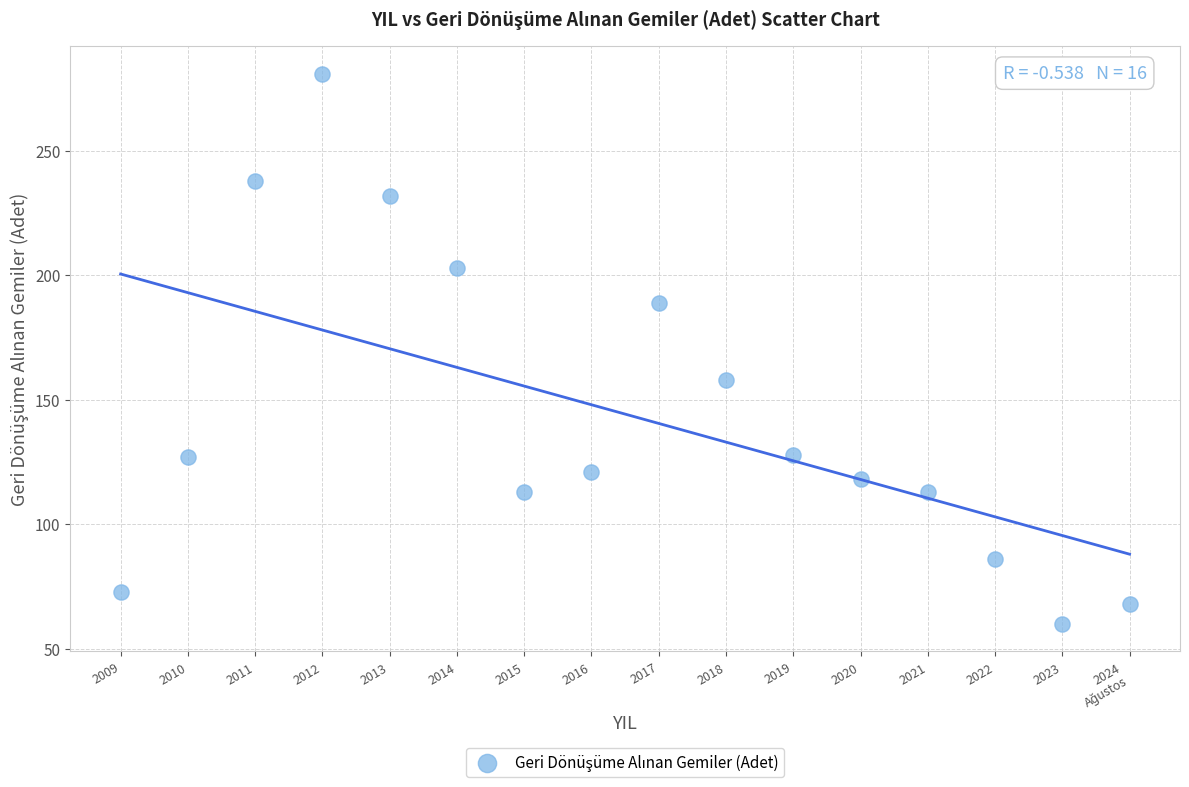

What Y value in the scatter plot is closest to 170?

158